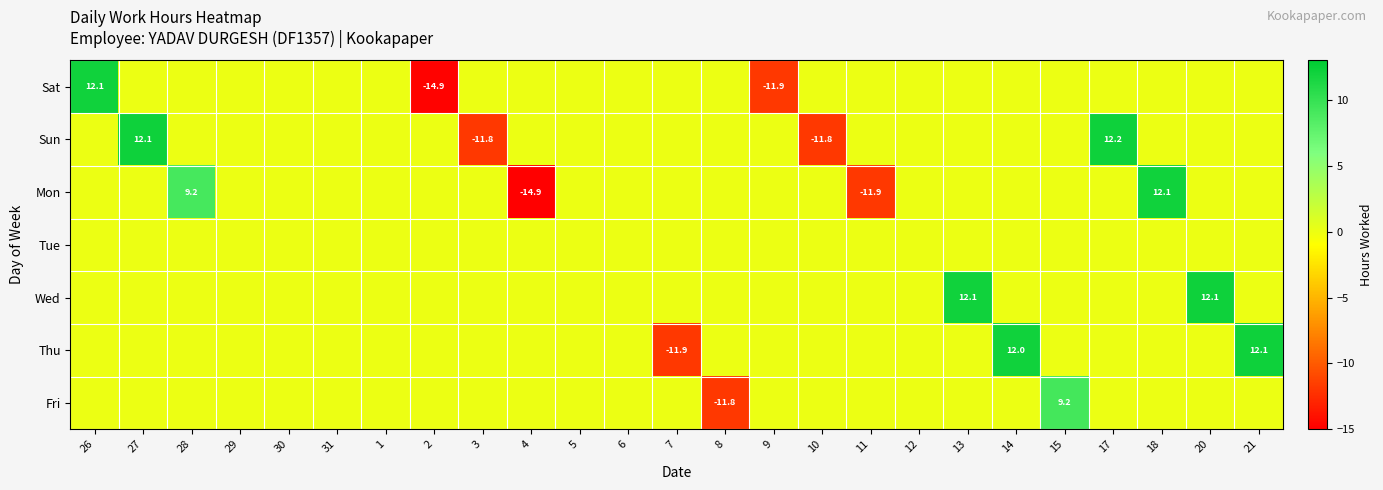

Is it true that Sun equals 12.2 at 17?

True